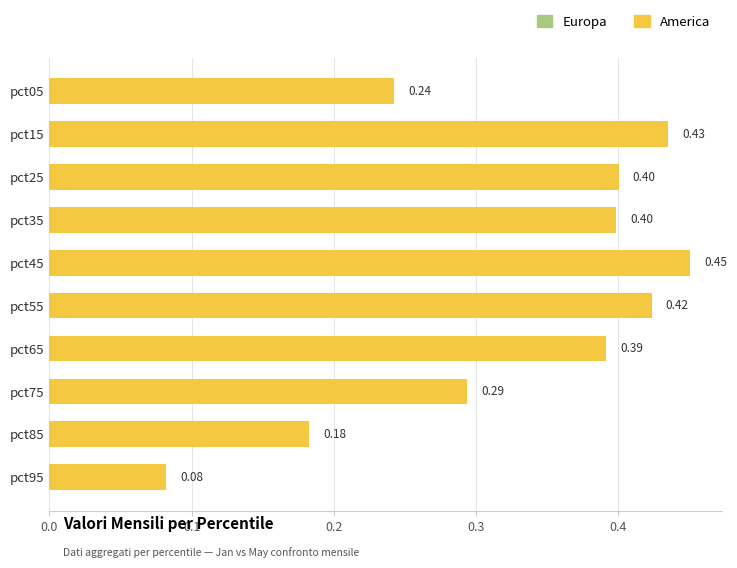

What is the sum of all values?

3.3